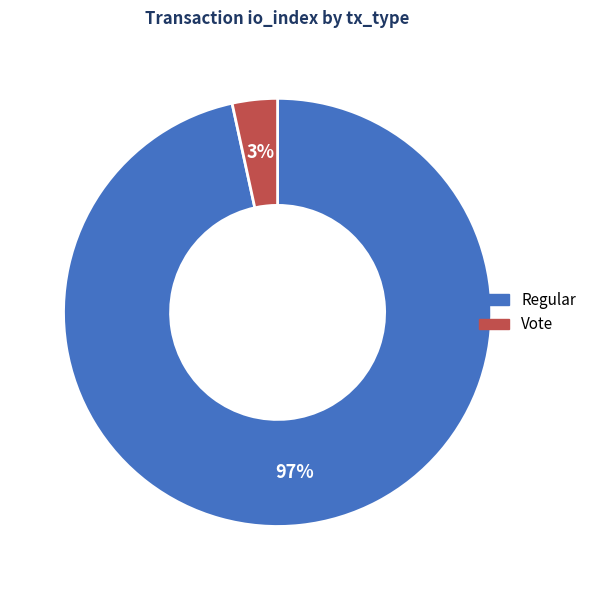

Combined, do Vote and Regular account for over 50%?

Yes